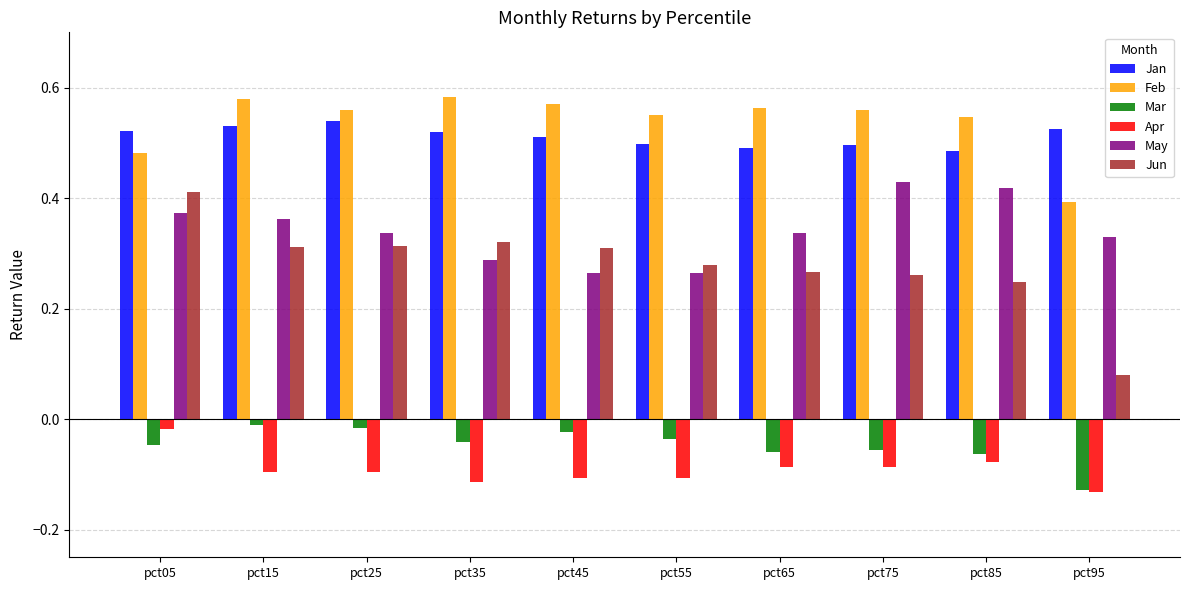

True or false: Feb has a value of 1.0 at pct75.

False